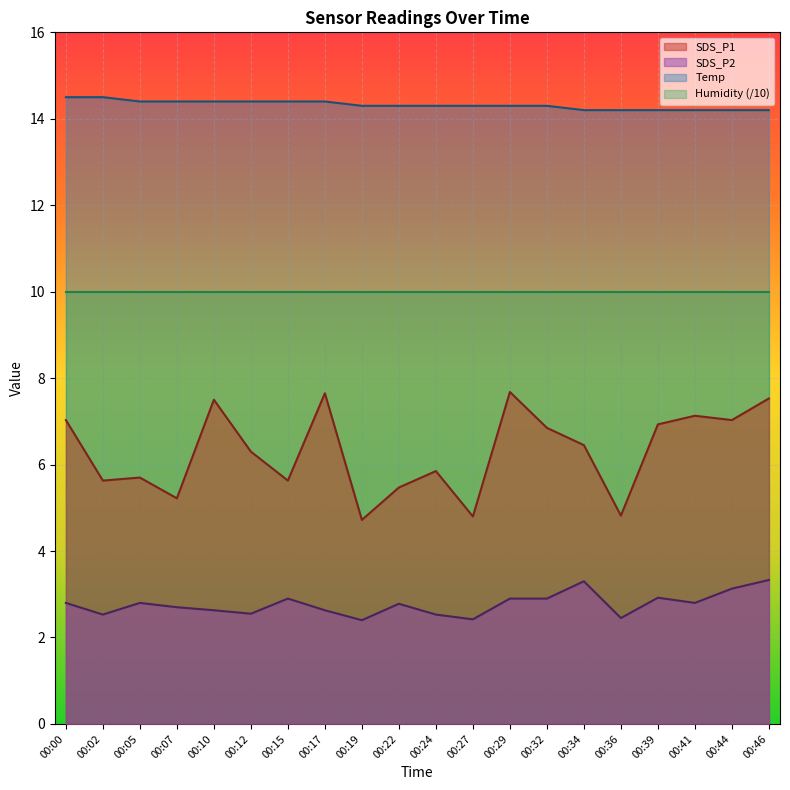

How many Temp values are between 14 and 15?

20